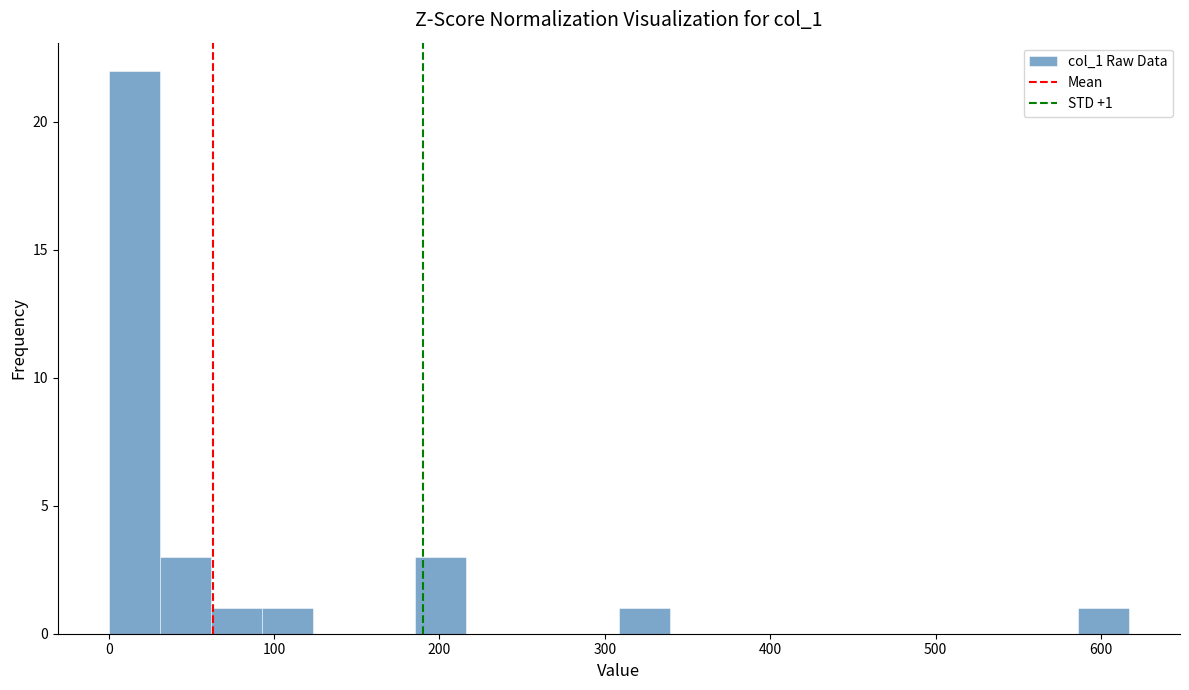

Around what value on the x-axis is the tallest bar? Give the approximate position of its centre, as read against the axis.

20